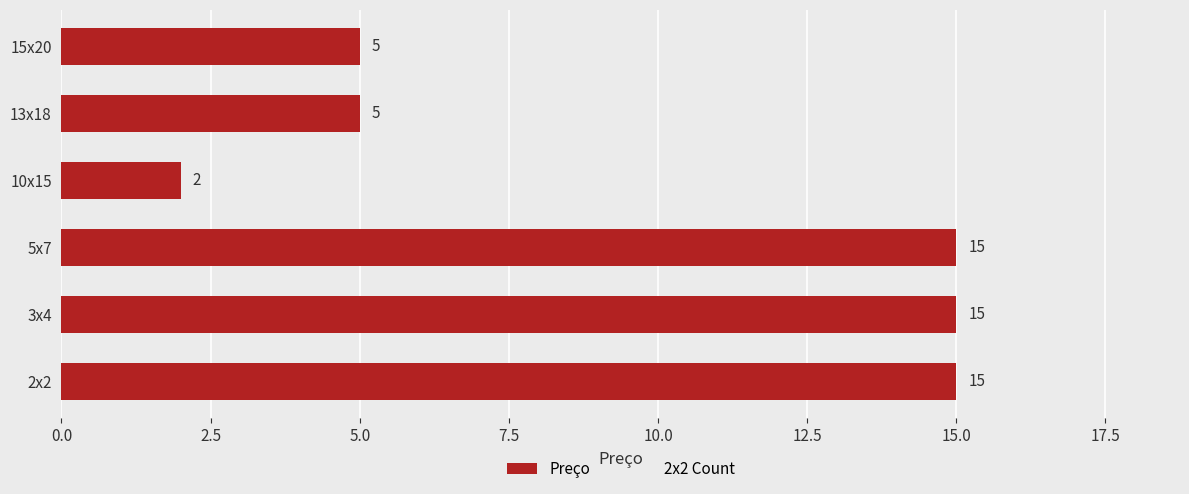

What is the difference between the maximum and minimum values?

13